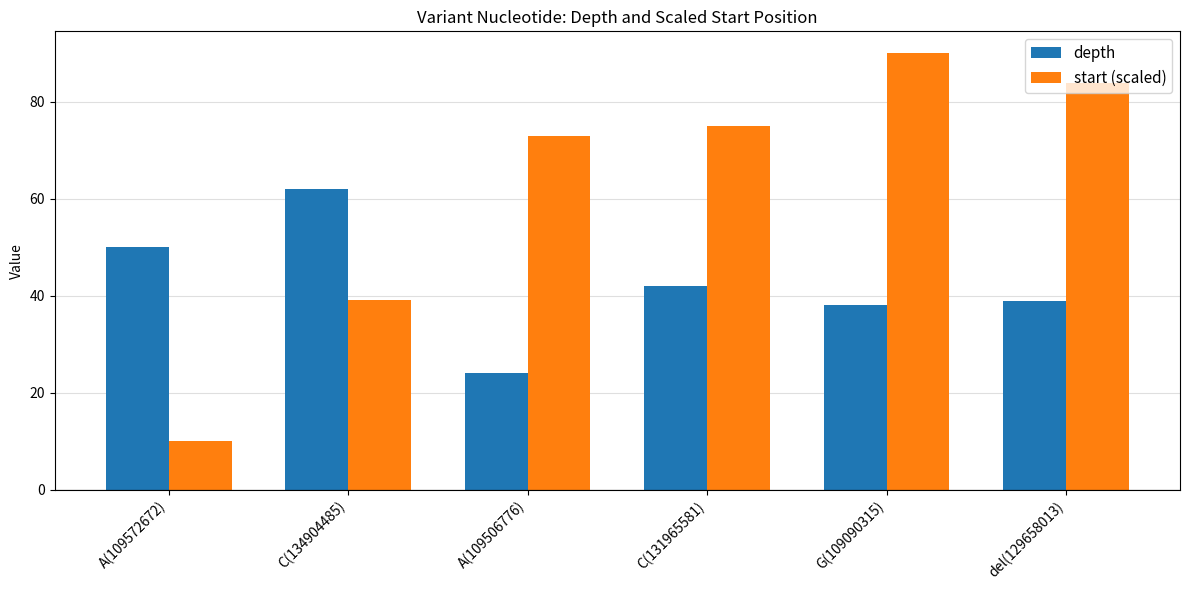

What is the label of the 2nd bar from the left?

C(134904485)